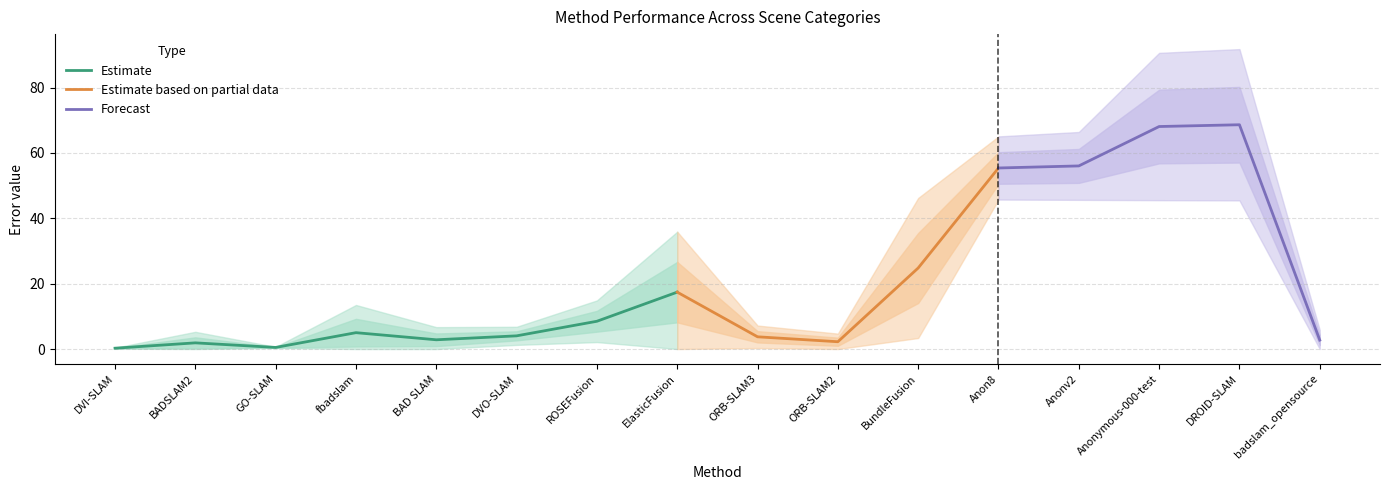

Is it true that motion 2 equals 0.1 at fbadslam?

False